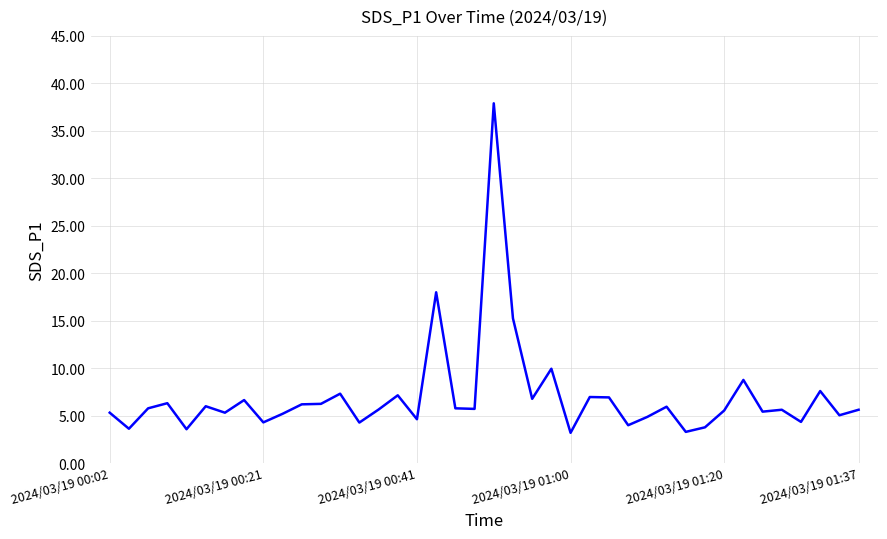

What is the maximum value shown in the chart?

37.9